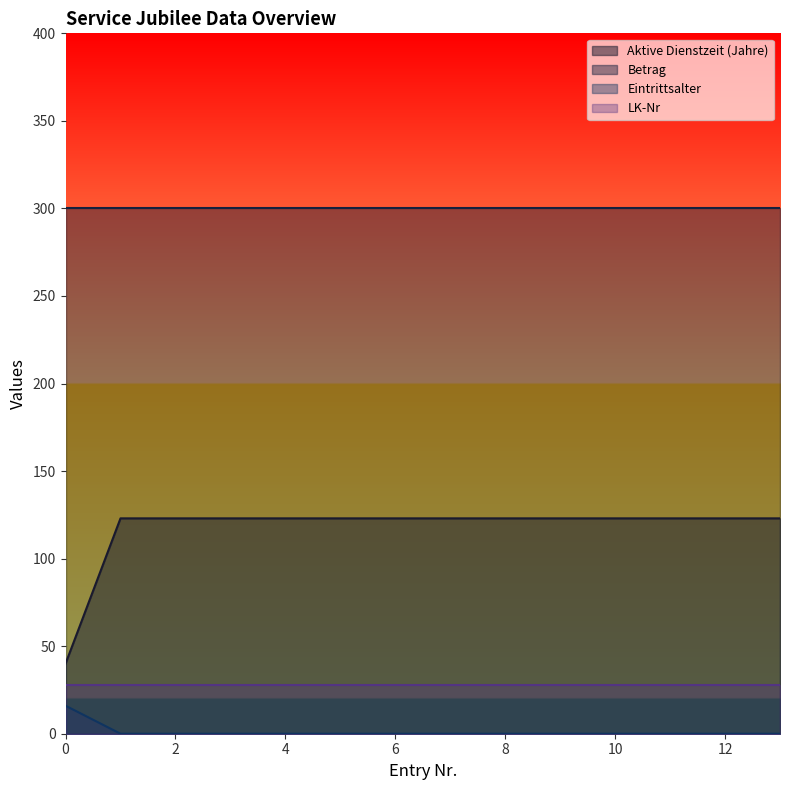

True or false: Eintrittsalter has more than 2 interior local peaks.

False